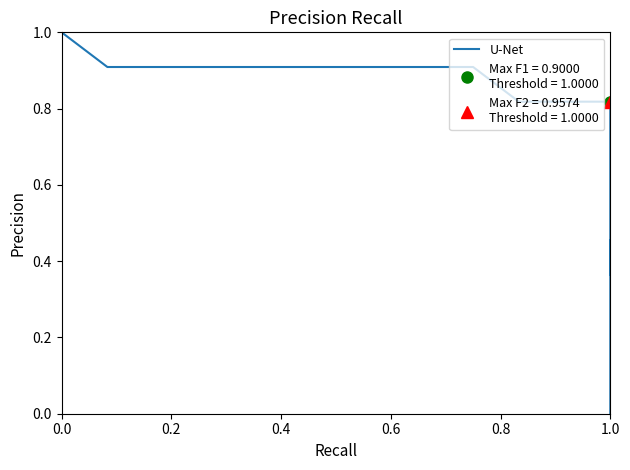

The chart shows a value of 0.1 at 1.0. True or false?

False